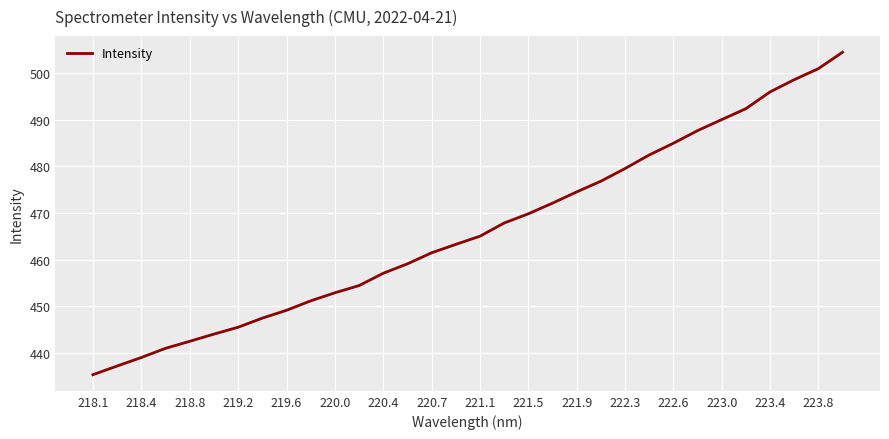

True or false: the data has more than 0 interior local peaks.

False